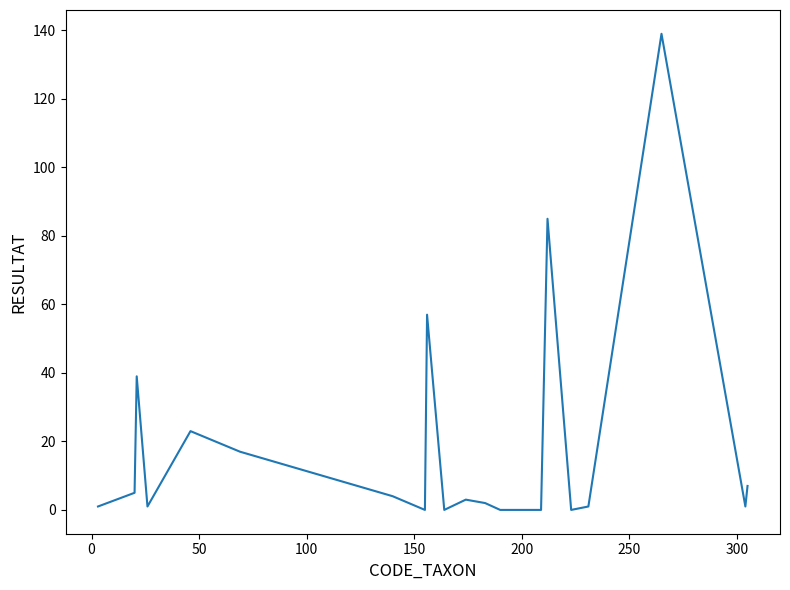

What is the greatest value displayed?

139